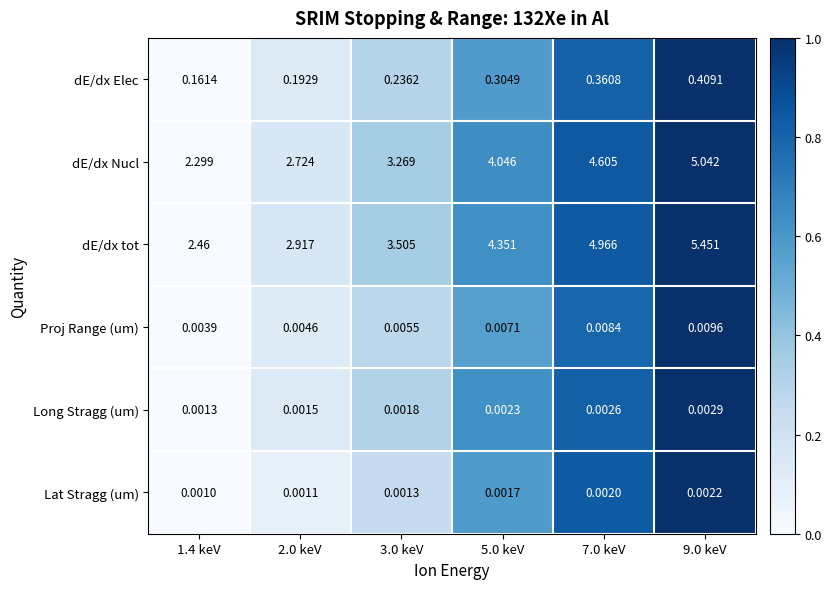

How many categories are shown in the chart?

6